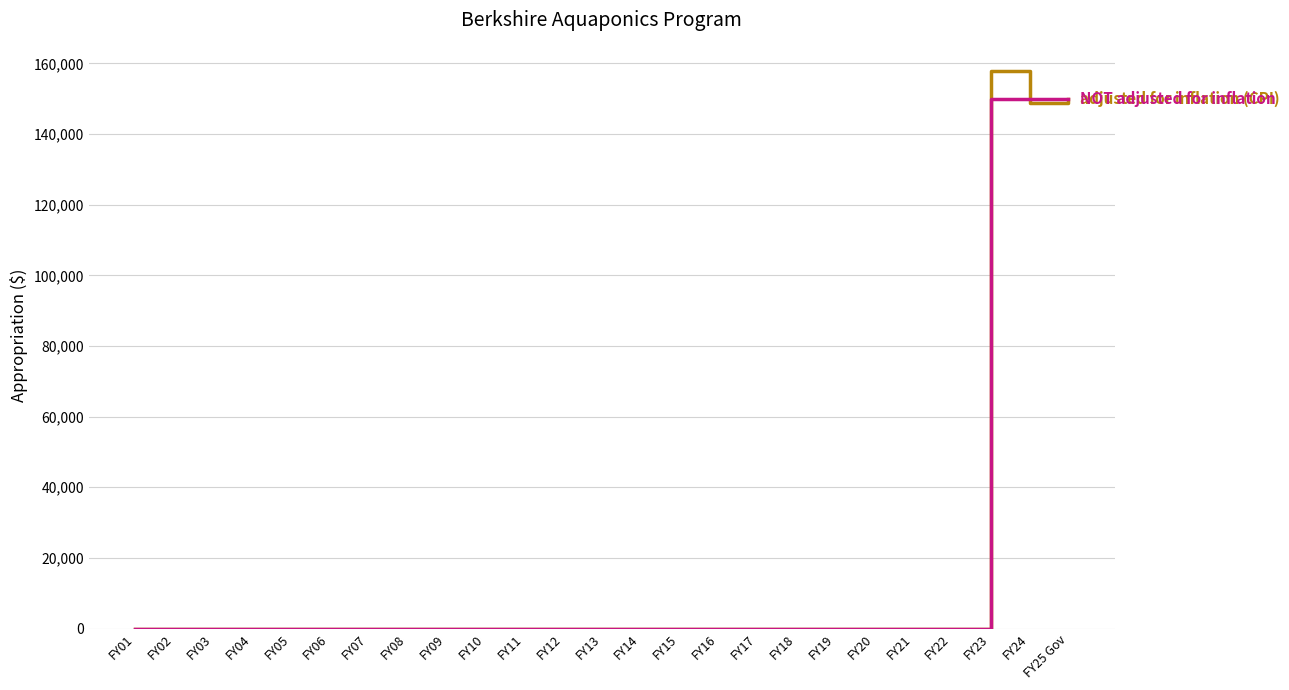

What is the greatest value displayed?

157978